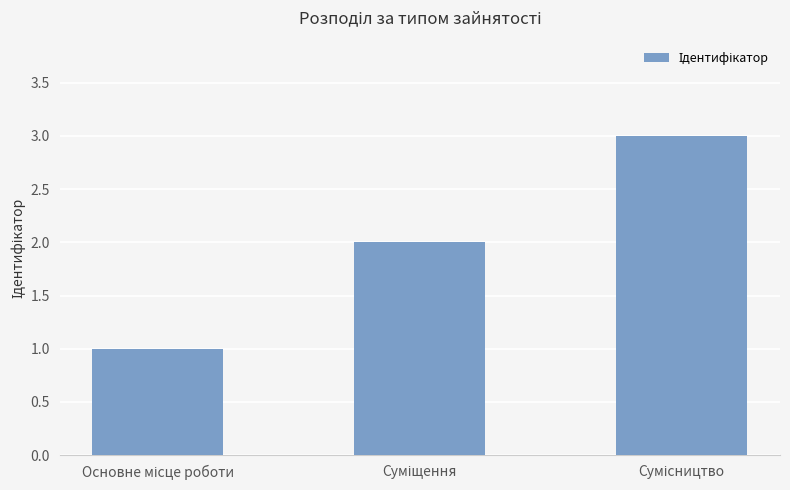

What is the difference between the maximum and minimum values?

2